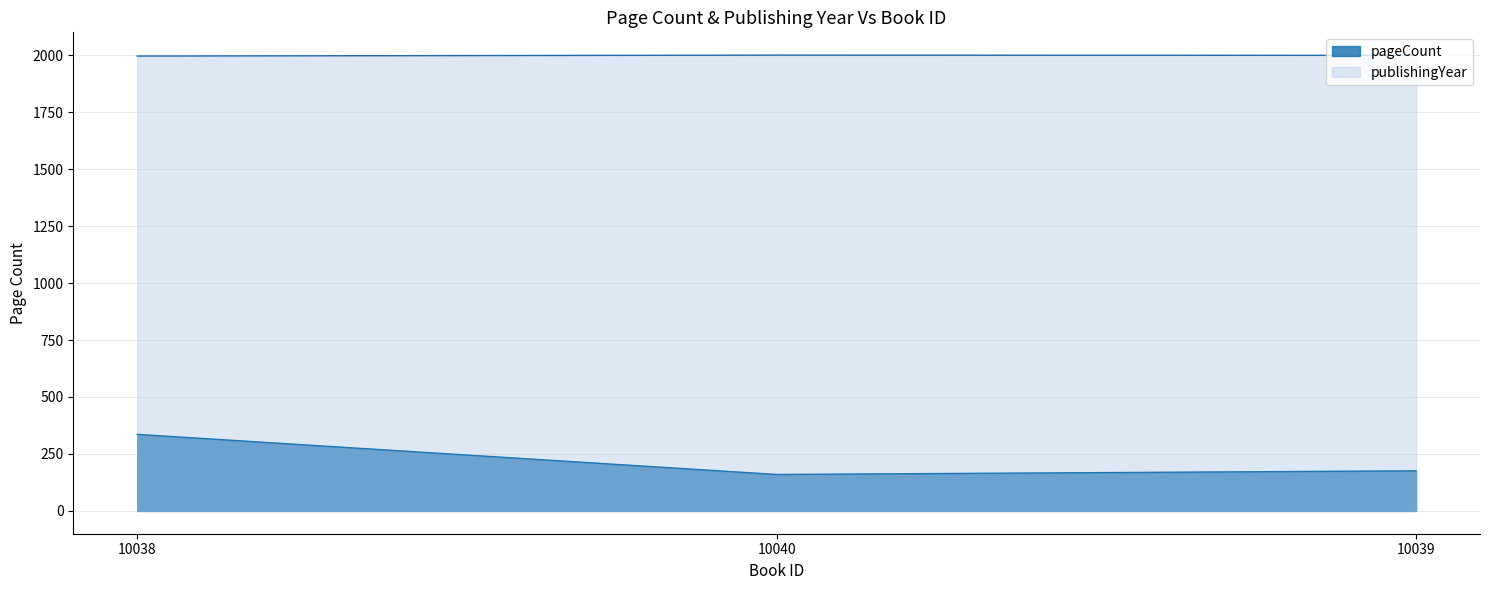

What is the maximum value shown in the chart?

2000